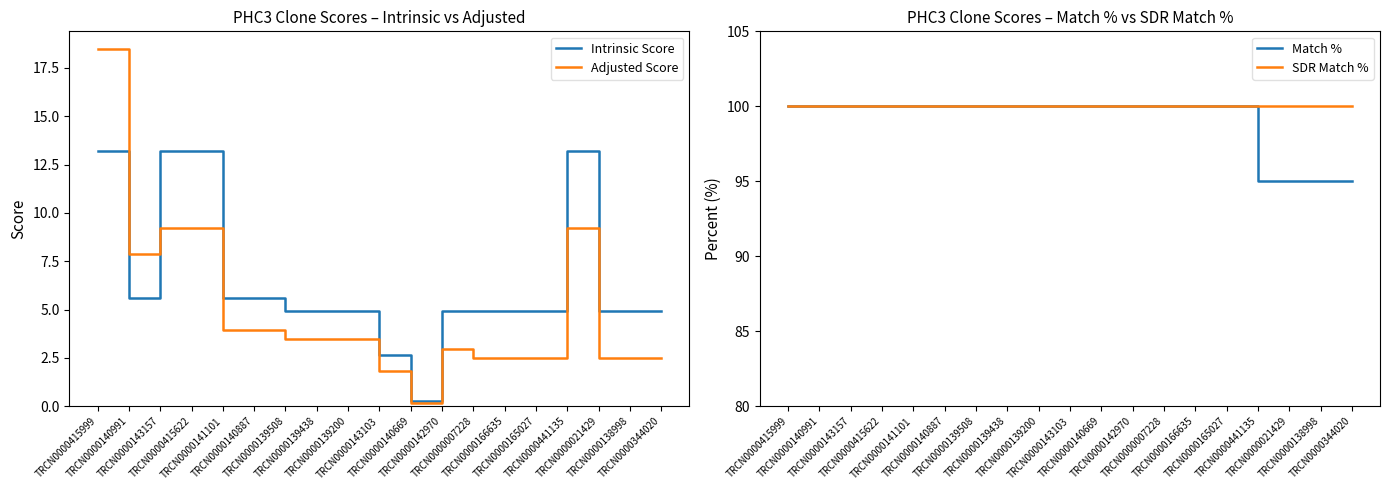

Reading right to left, what are all the values shown in this chart?

Intrinsic Score: 5.0	5.0	5.0	13.2	5.0	5.0	5.0	5.0	0.3	2.6	5.0	5.0	5.0	5.6	5.6	13.2	13.2	5.6	13.2
Adjusted Score: 2.5	2.5	2.5	9.2	2.5	2.5	2.5	3.0	0.2	1.8	3.5	3.5	3.5	3.9	3.9	9.2	9.2	7.9	18.5
Match %: 95.0	95.0	95.0	95.0	100.0	100.0	100.0	100.0	100.0	100.0	100.0	100.0	100.0	100.0	100.0	100.0	100.0	100.0	100.0
SDR Match %: 100.0	100.0	100.0	100.0	100.0	100.0	100.0	100.0	100.0	100.0	100.0	100.0	100.0	100.0	100.0	100.0	100.0	100.0	100.0